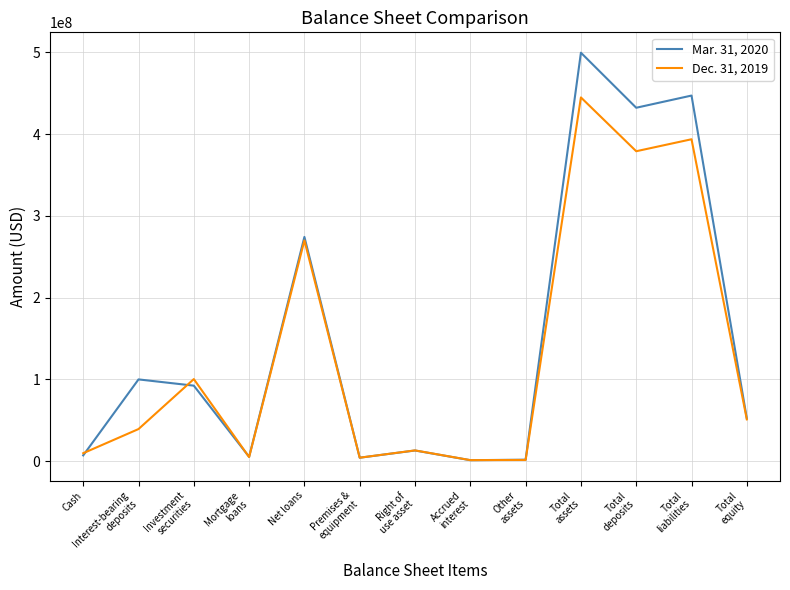

Rank the series by their average value, from lowest to highest.

Dec. 31, 2019, Mar. 31, 2020